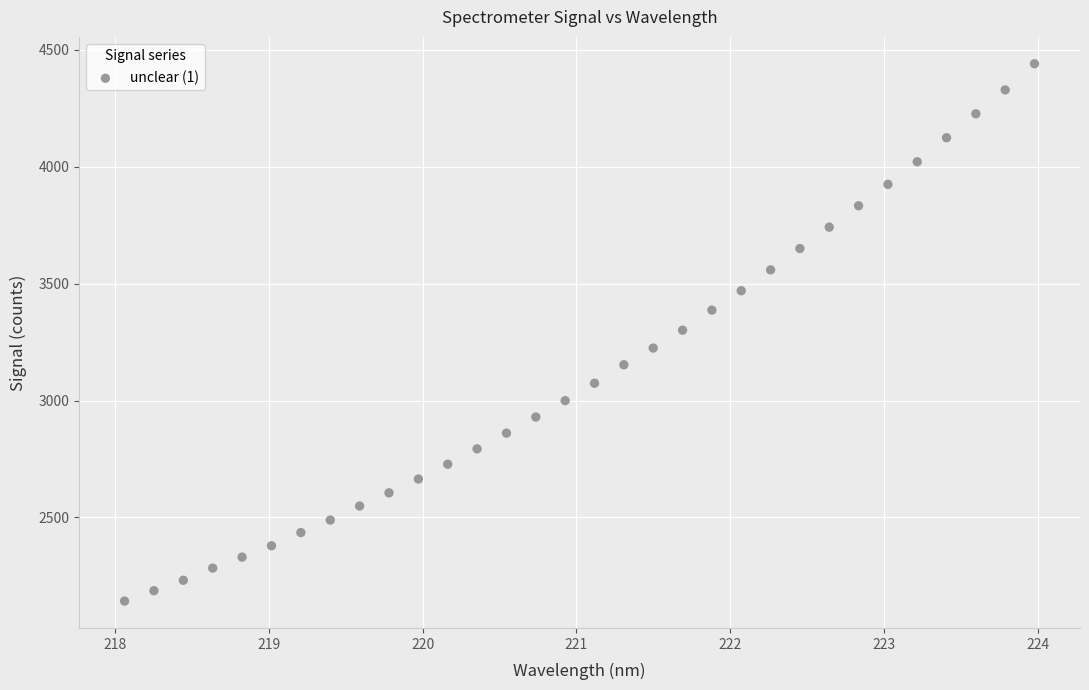

What is the range of X values (max minus min)?

5.9